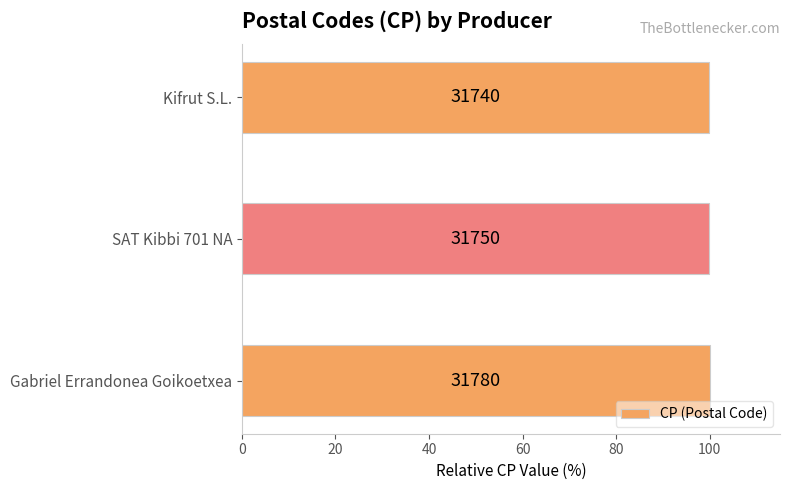

Are the bars horizontal?

Yes